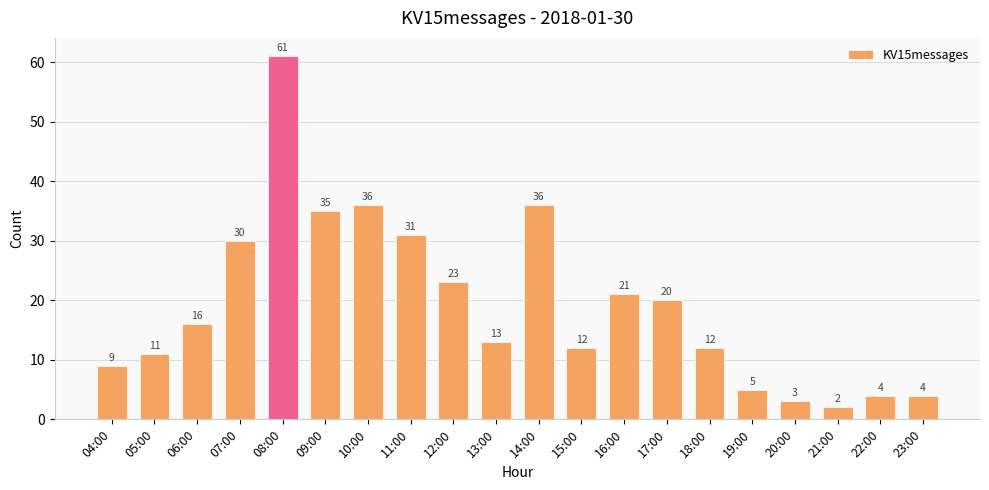

What is the sum of the values at 08:00 and 07:00?

91